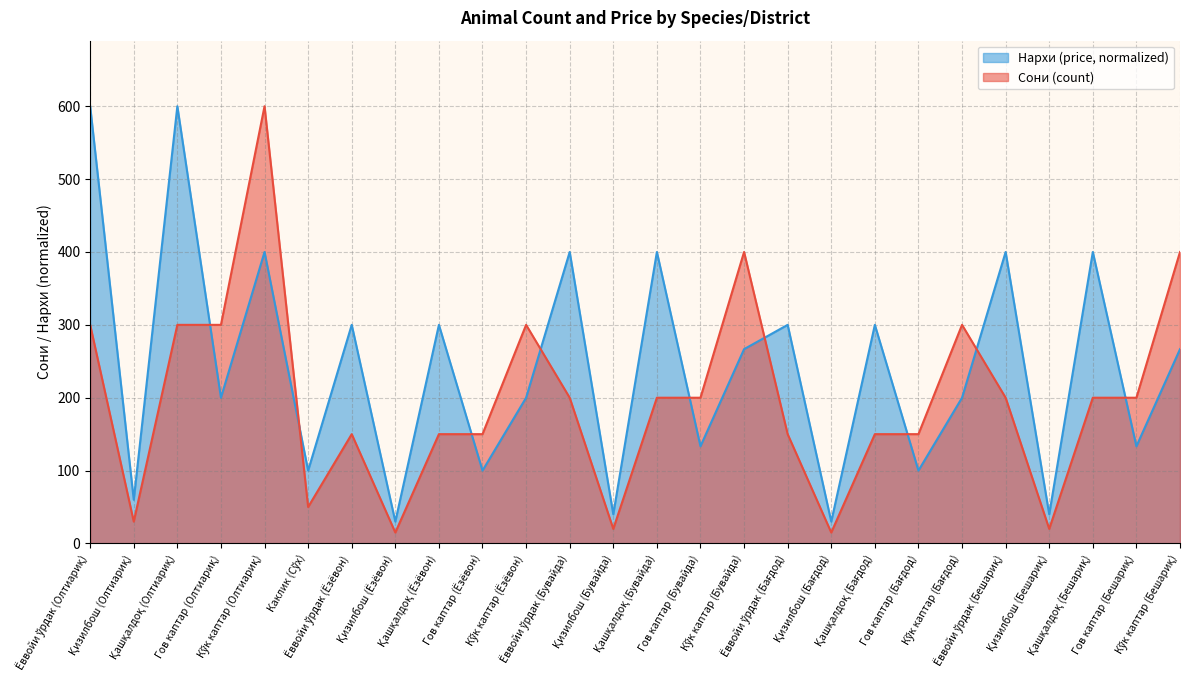

What is the value of the Нархи (price) point at the 23rd from the left?

40.0